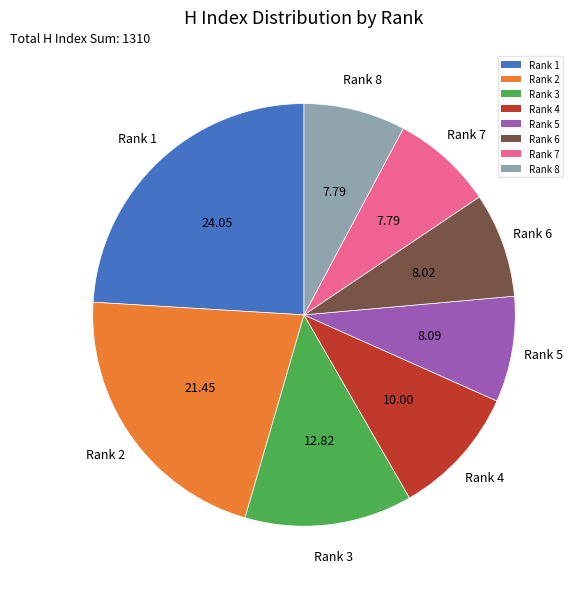

Approximately how many times larger is the value at Rank 4 compared to Rank 6?

1.2